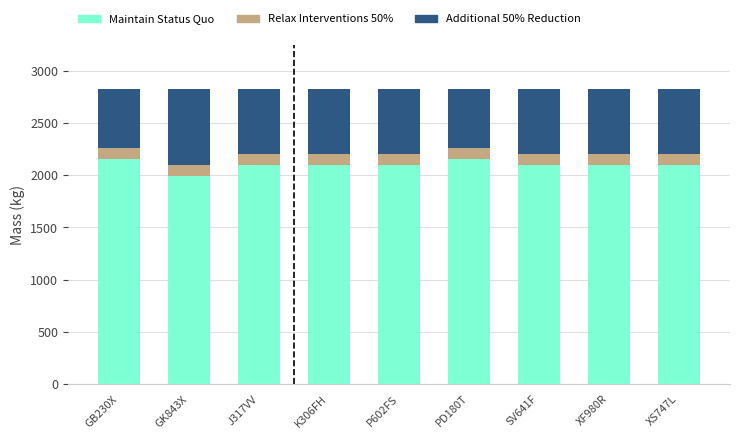

The Maintain Status Quo series shows 1995 at GK843X. True or false?

True